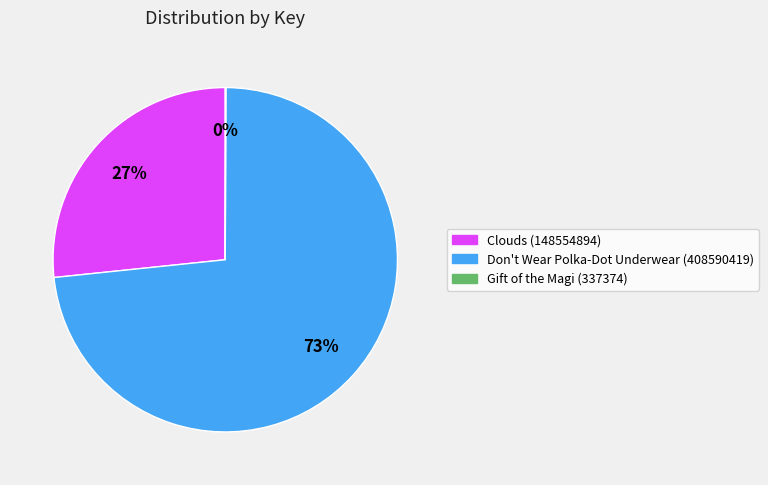

Is Don't Wear Polka-Dot Underwear (408590419) the majority of the pie?

Yes